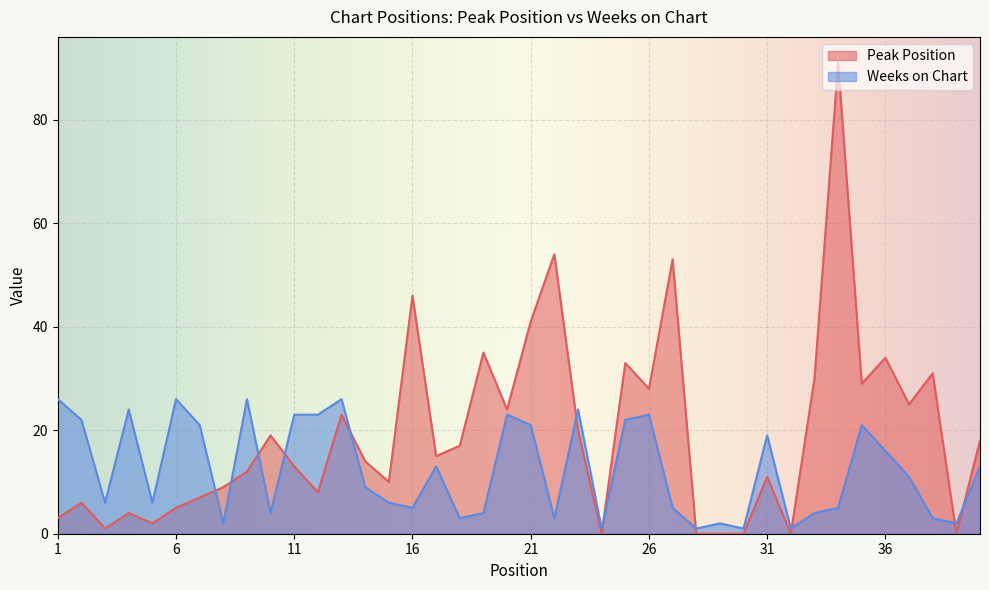

Which label corresponds to the smallest value in the chart?

24